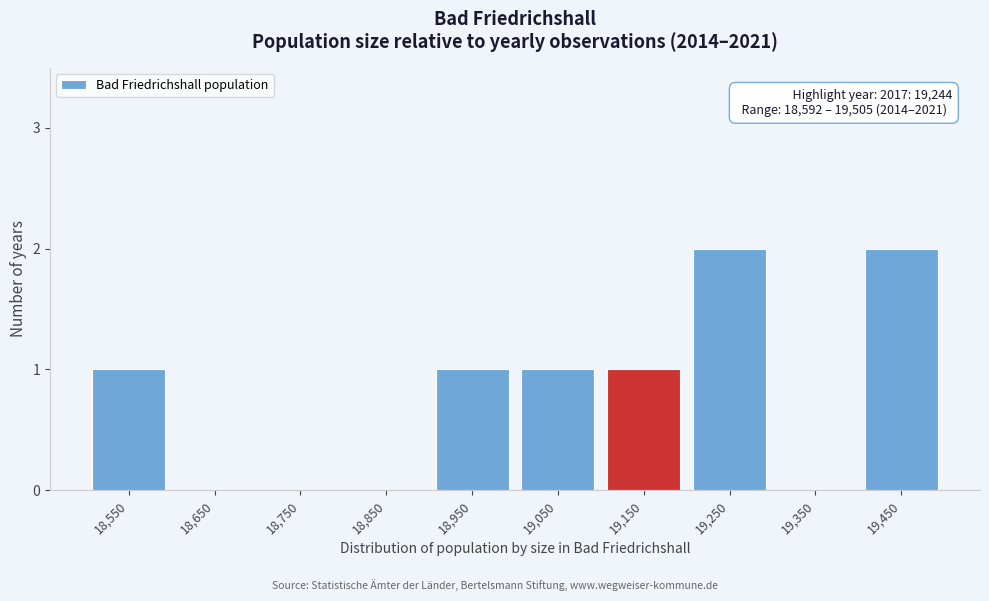

Reading left to right, transcribe all the data shown in this chart.

18,550=1	18,650=0	18,750=0	18,850=0	18,950=1	19,050=1	19,150=1	19,250=2	19,350=0	19,450=2